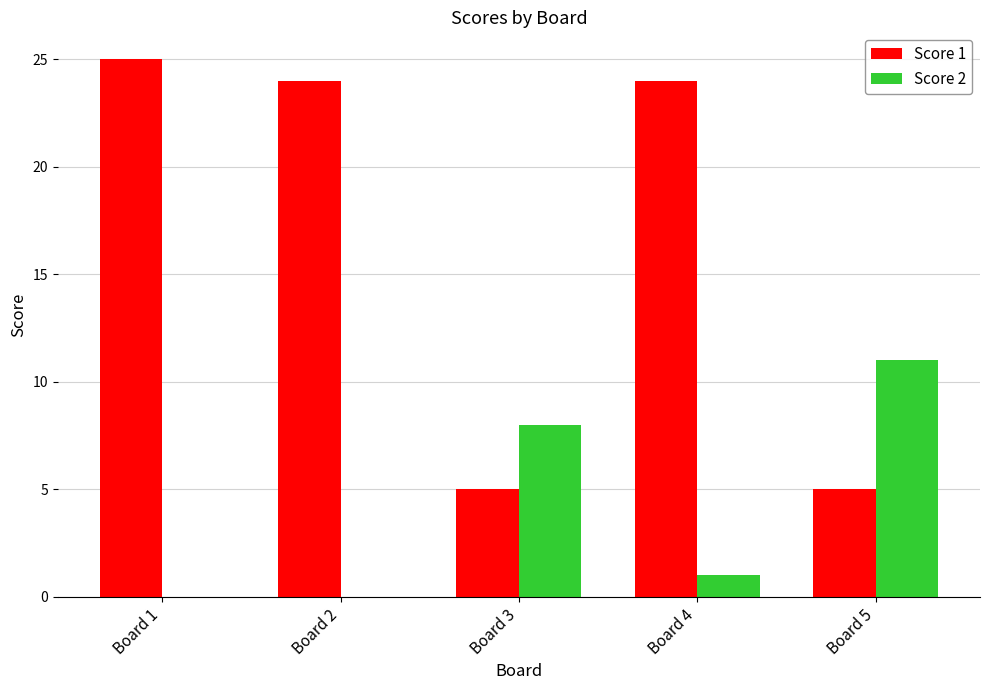

Between Board 1 and Board 5, which series saw the biggest shift?

Score 1